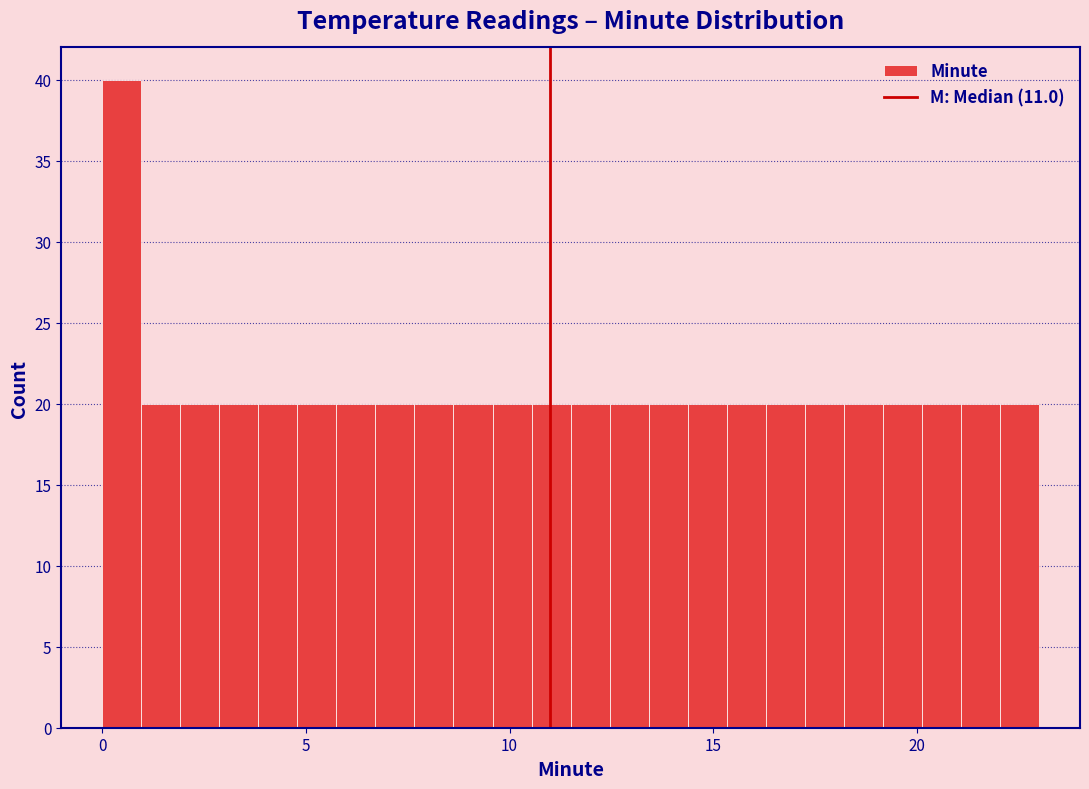

Read against the x-axis, roughly where is the centre of the tallest bar?

0.5